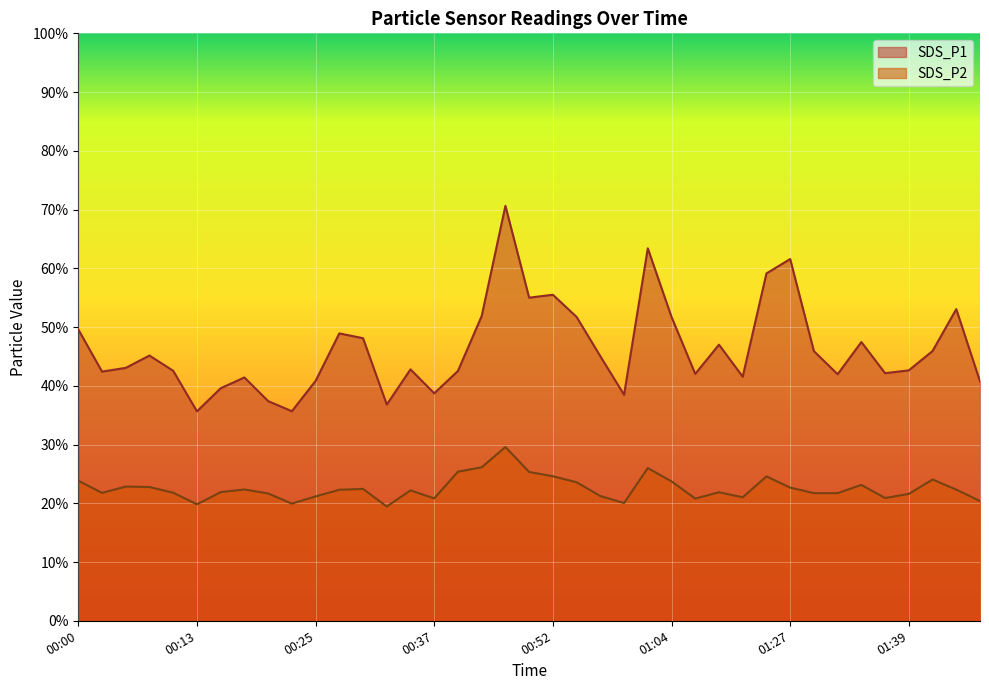

At how many categories does at least one series exceed 38?

35